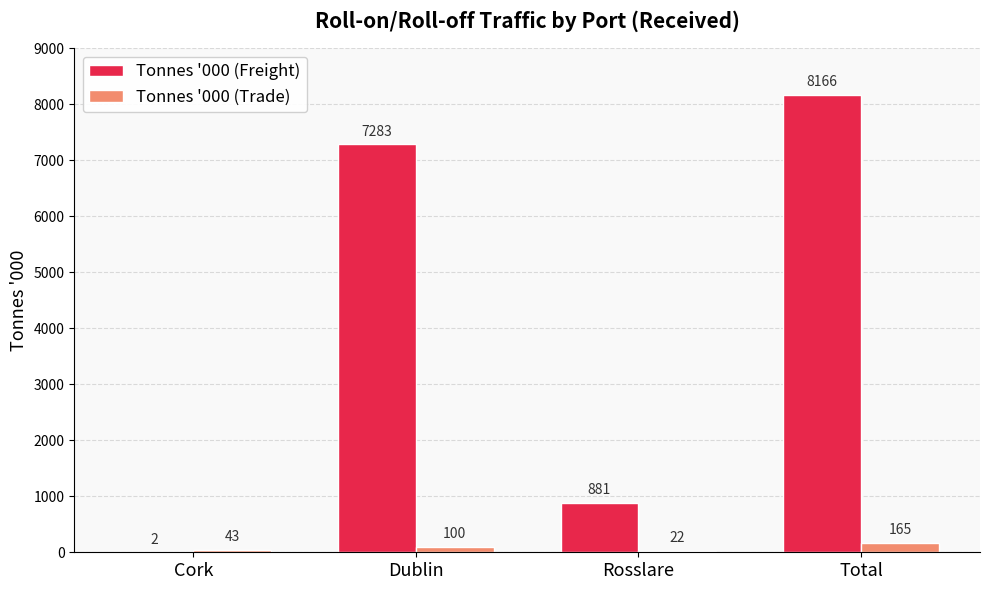

Where is Tonnes '000 (Trade) nearest to the value 93?

Dublin